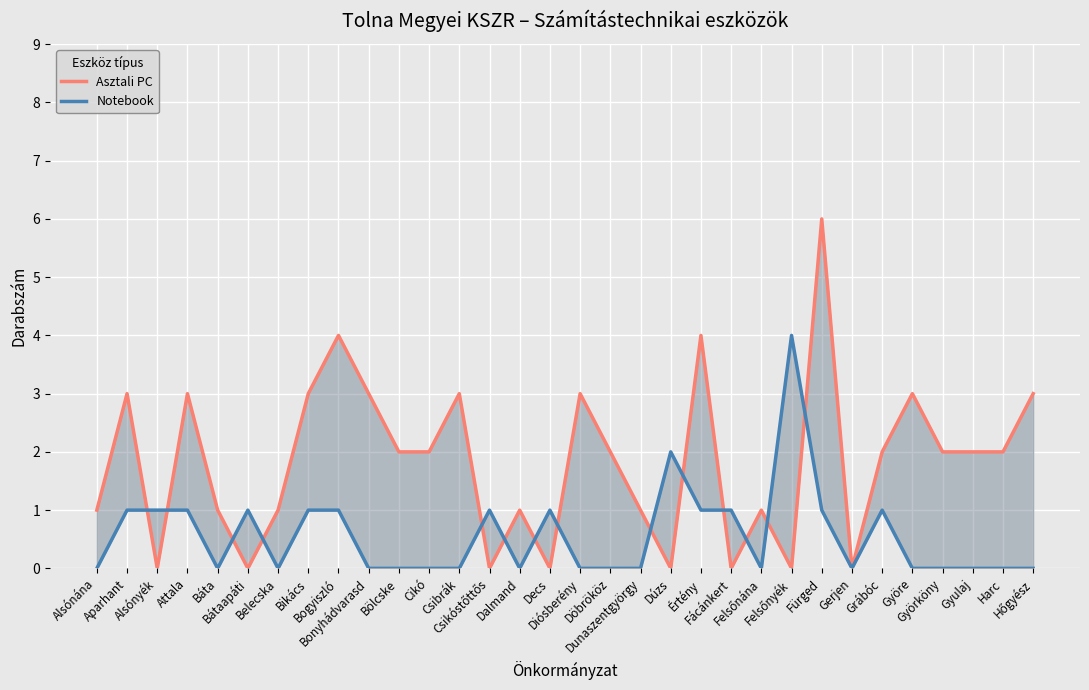

What is the sum of all Asztali PC values?

58